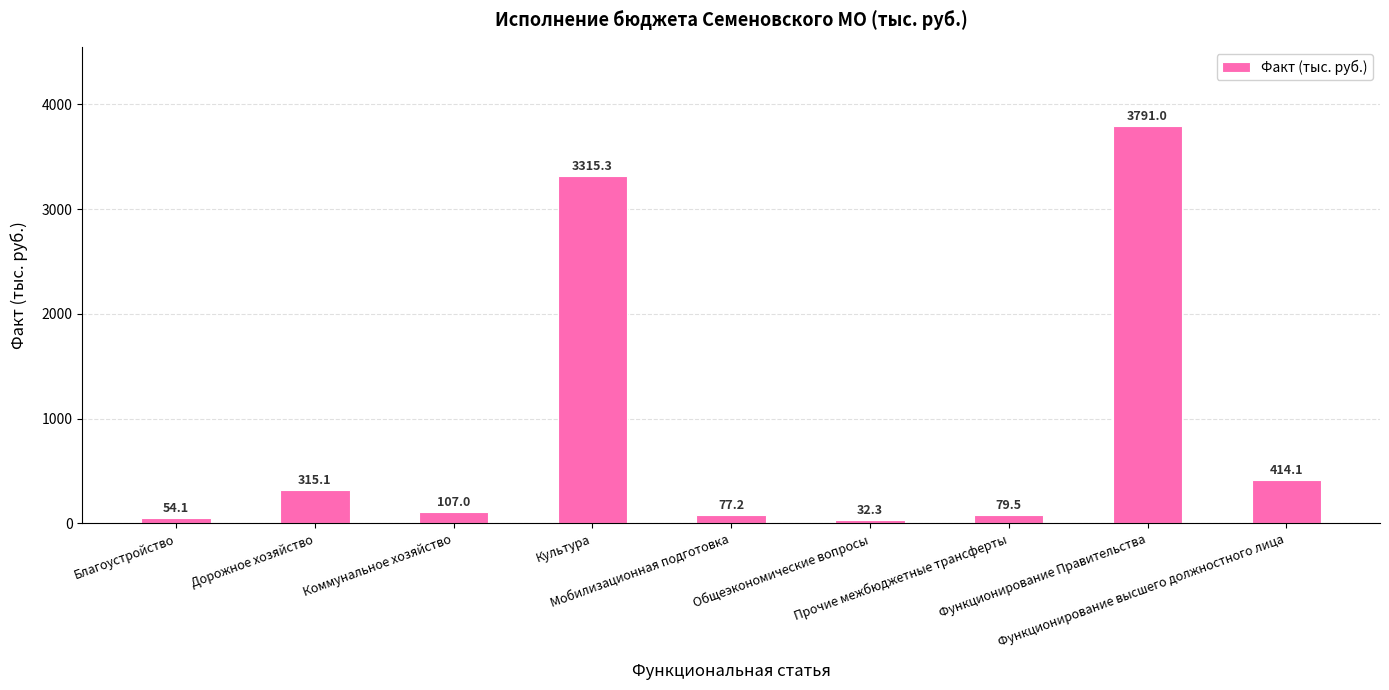

True or false: the data shows 192.0 at Функционирование высшего должностного лица.

False